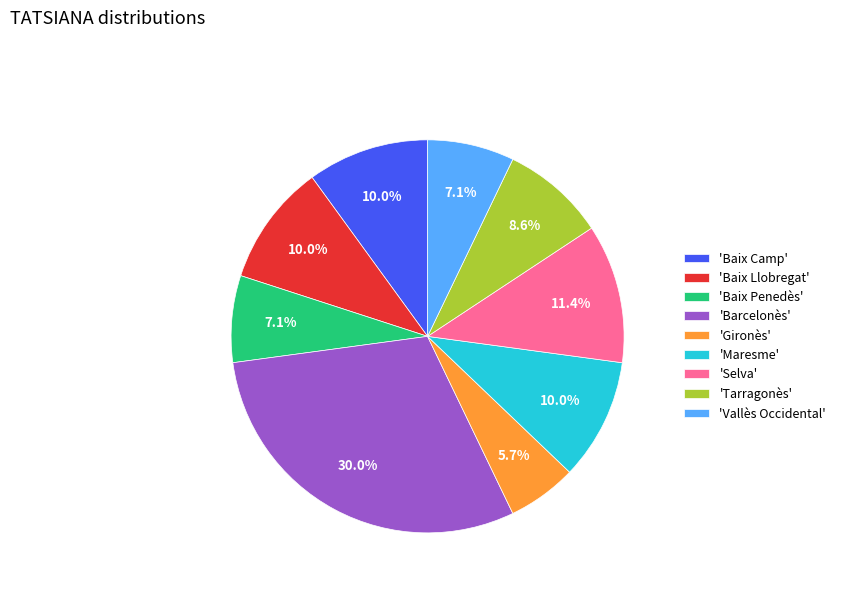

What is the ratio of the value at 'Selva' to the value at 'Maresme'?

1.1